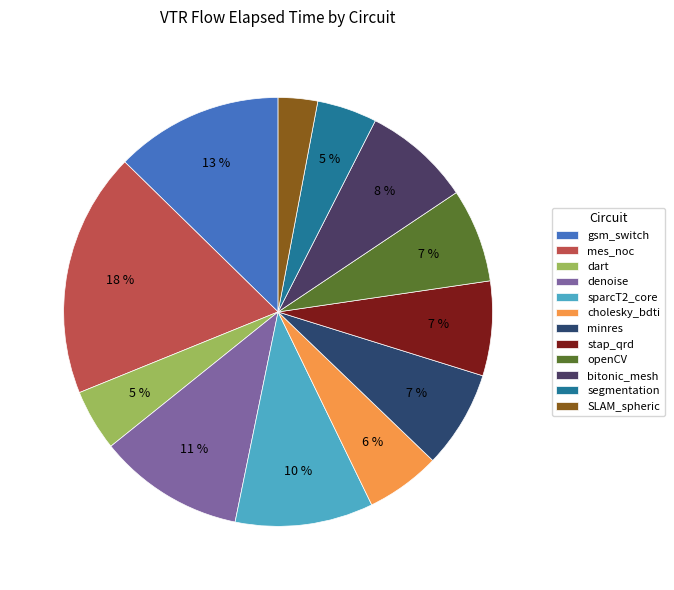

Does any single category account for the majority?

No